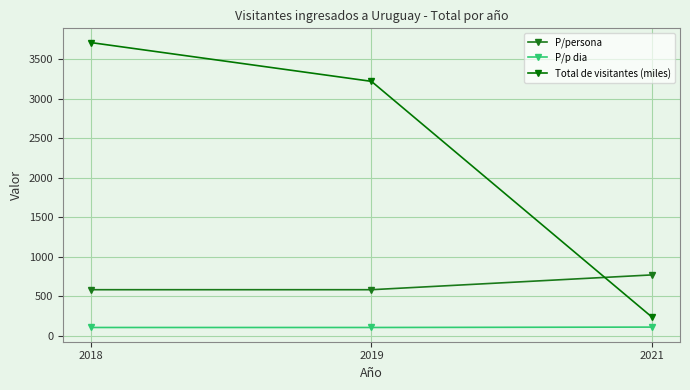

Which series changed the most between 2018 and 2021?

Total de visitantes (miles)